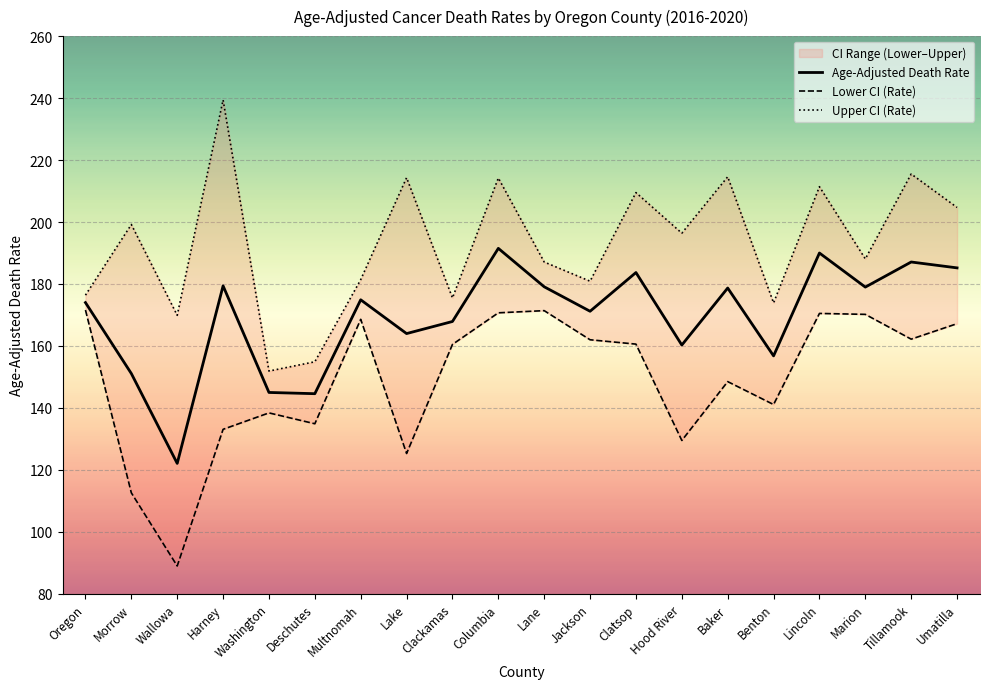

What is the average value of the Upper CI (Rate) series?

193.0